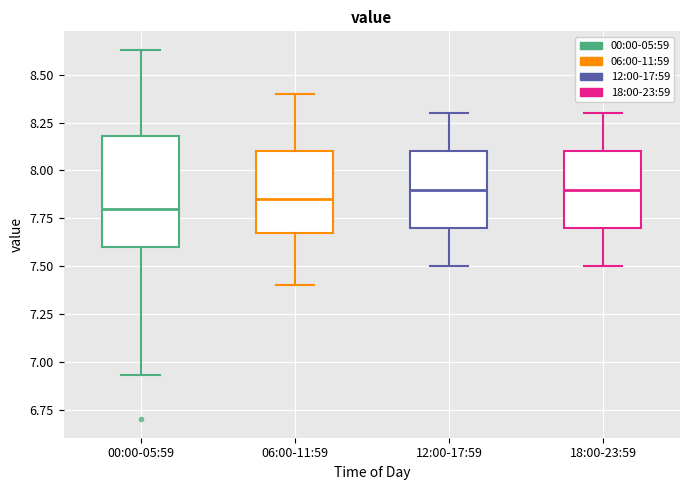

Reading left to right, transcribe this box plot: for each box, give where its median line is, the range the box spans, and where its two whiskers end, as read against the y-axis. The values are not printed on the chart, so give them approximately, as read against the axis.

00:00-05:59: median 7.80, box 7.60 to 8.20, whiskers 6.95 to 8.65
06:00-11:59: median 7.85, box 7.70 to 8.10, whiskers 7.40 to 8.40
12:00-17:59: median 7.90, box 7.70 to 8.10, whiskers 7.50 to 8.30
18:00-23:59: median 7.90, box 7.70 to 8.10, whiskers 7.50 to 8.30